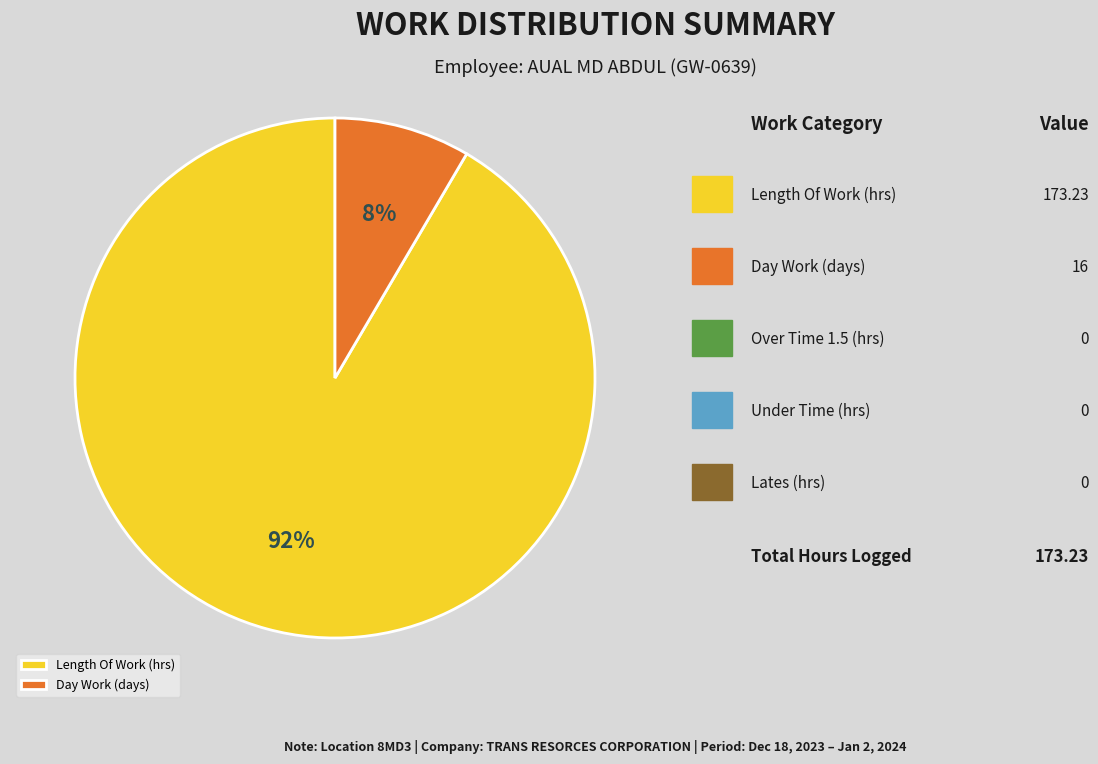

Do Length Of Work (hrs) and Day Work (days) together represent more than half of the pie?

Yes